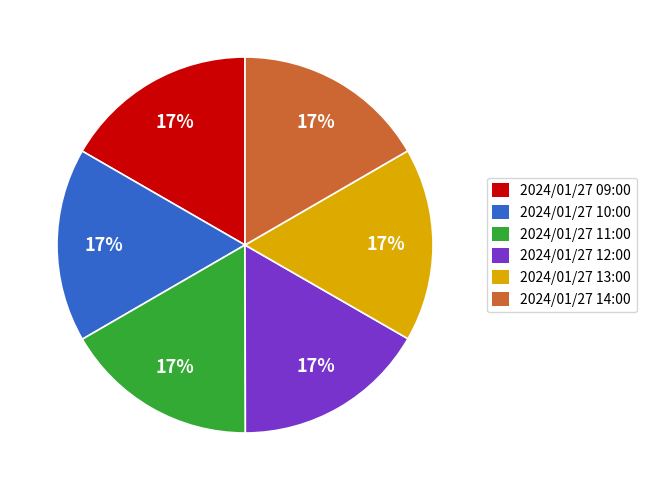

To the nearest percent, what portion does 2024/01/27 14:00 represent?

17%